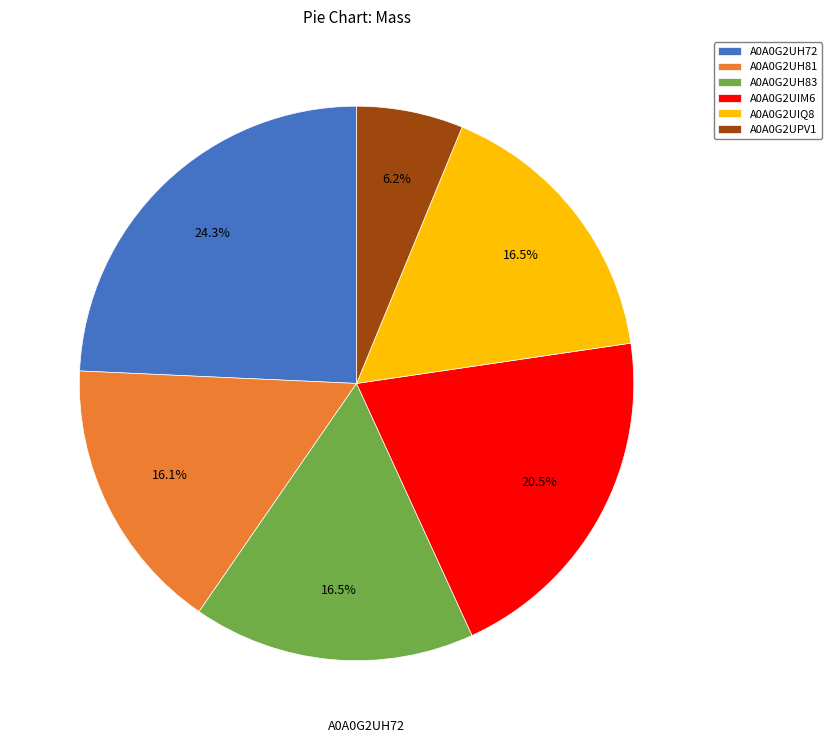

Approximately how many times larger is the value at A0A0G2UIQ8 compared to A0A0G2UH81?

1.0